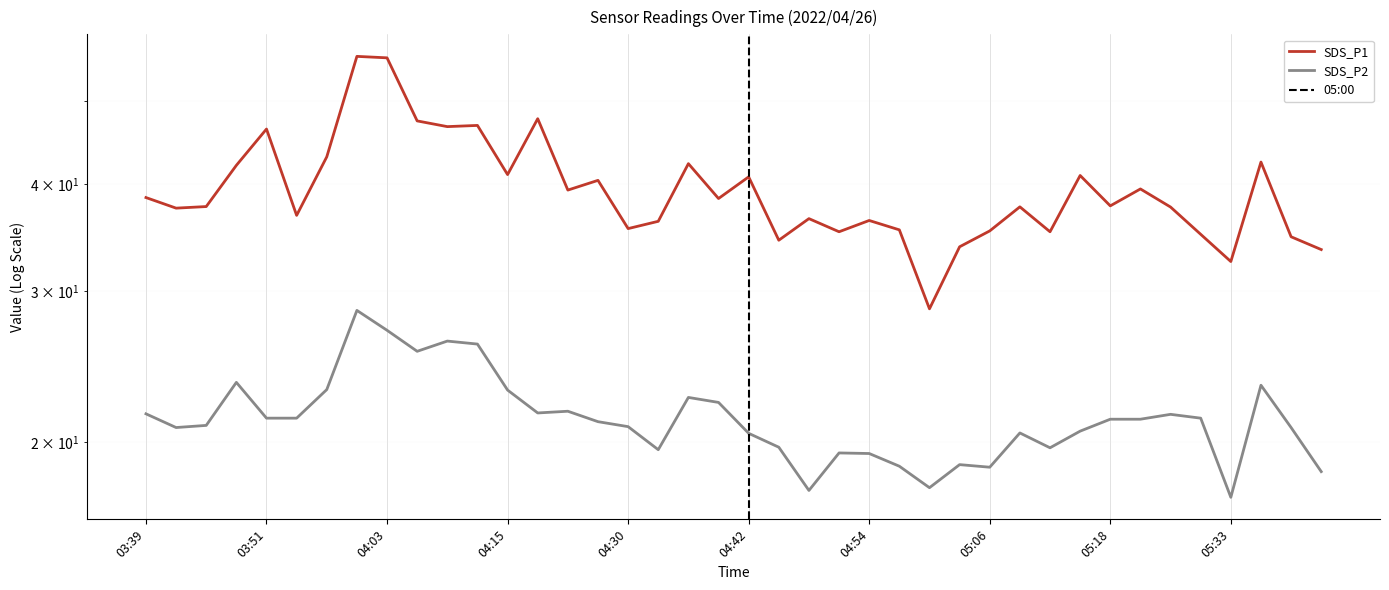

True or false: SDS_P1 and SDS_P2 cross at least once.

False